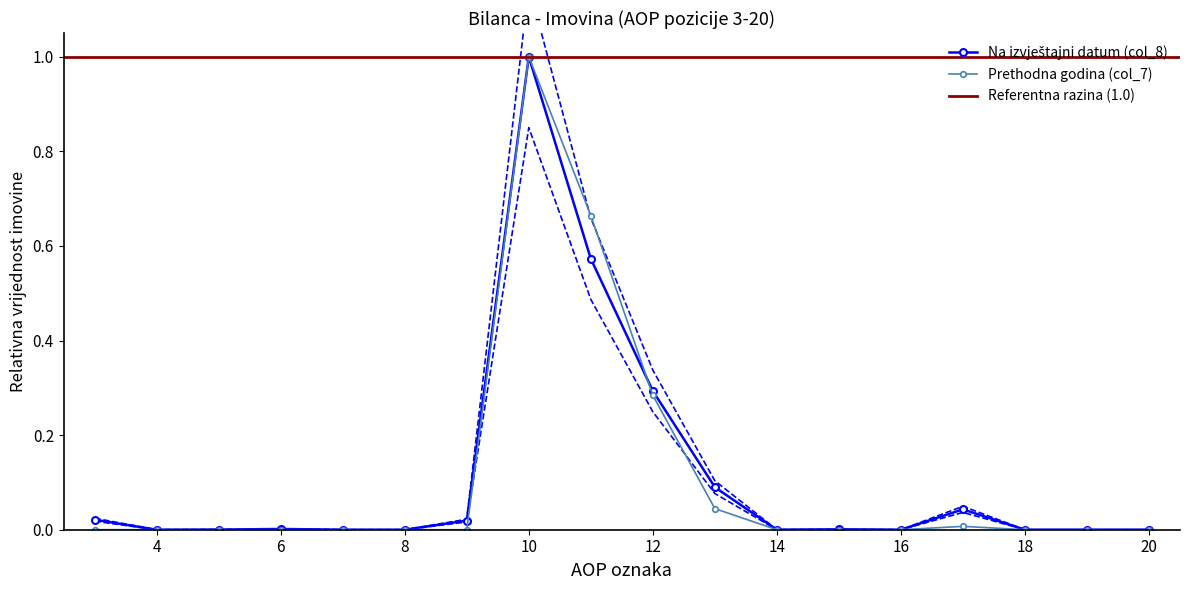

Which series has the largest range (max minus min)?

Prethodna godina (col_7)